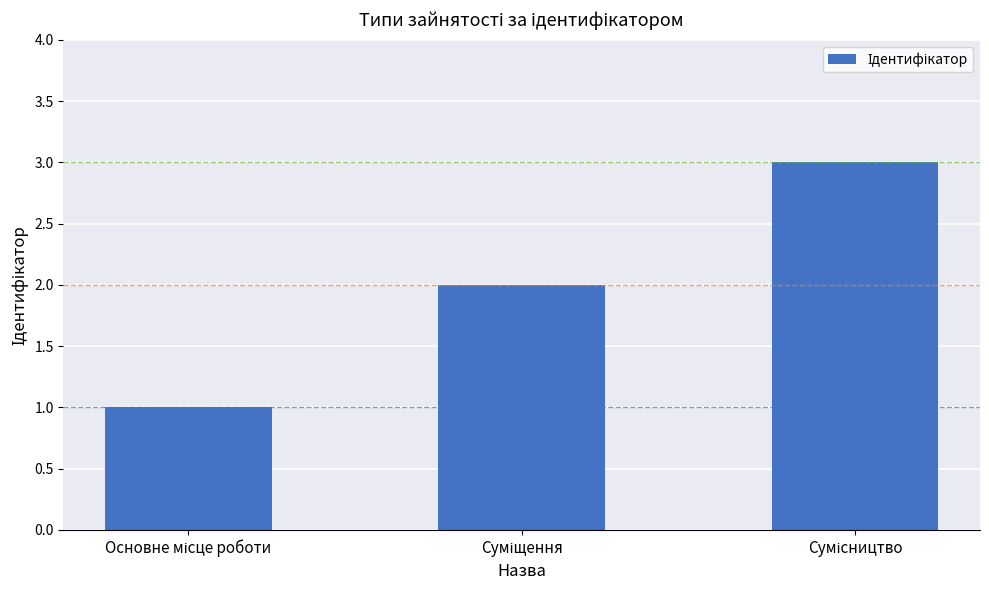

Are the bars horizontal?

No